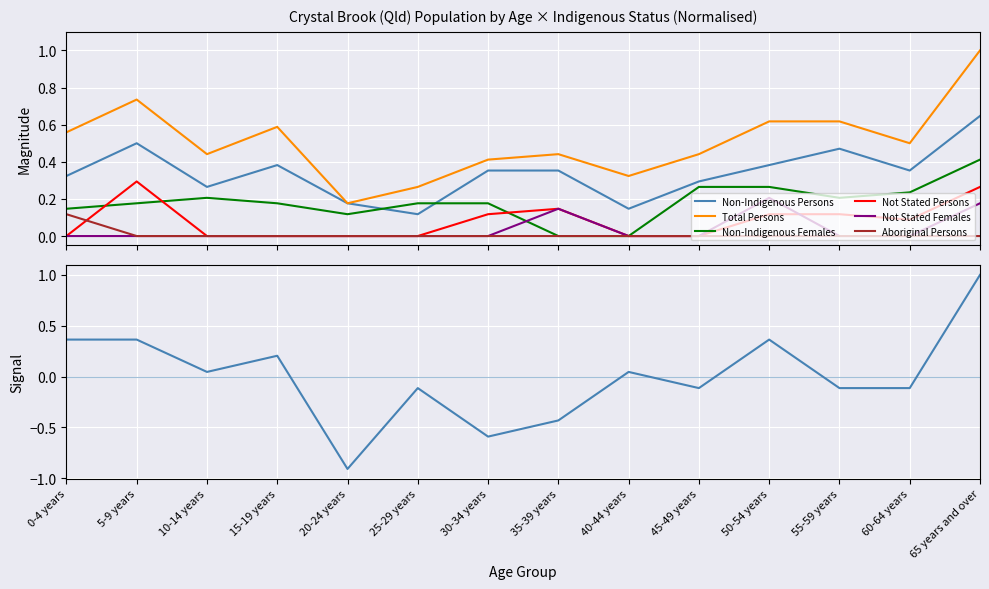

The Aboriginal Persons series shows 0.0 at 55-59 years. True or false?

True